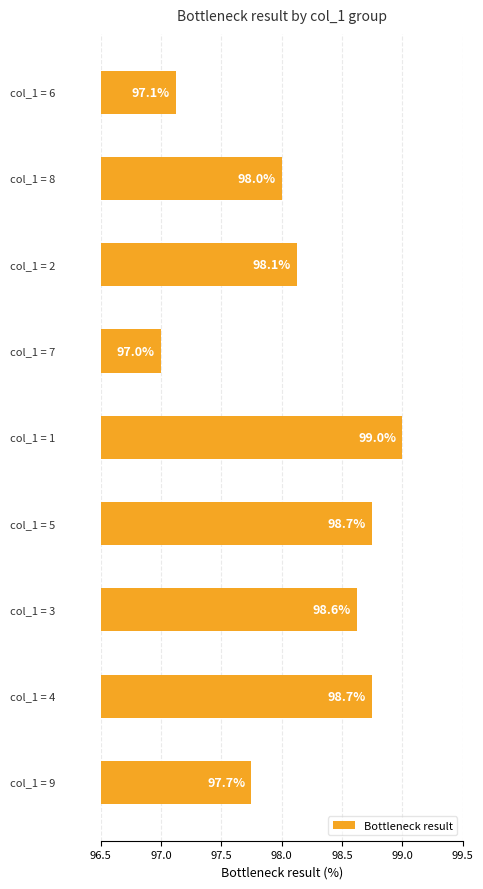

What is the difference between the maximum and minimum values?

2.0